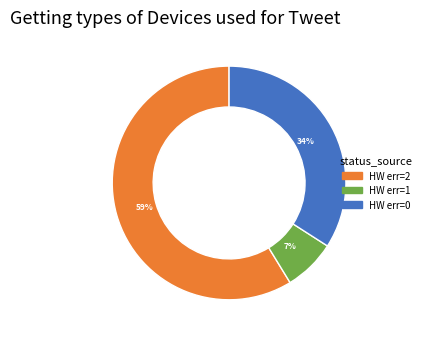

Is there any slice that represents more than half of the pie?

Yes